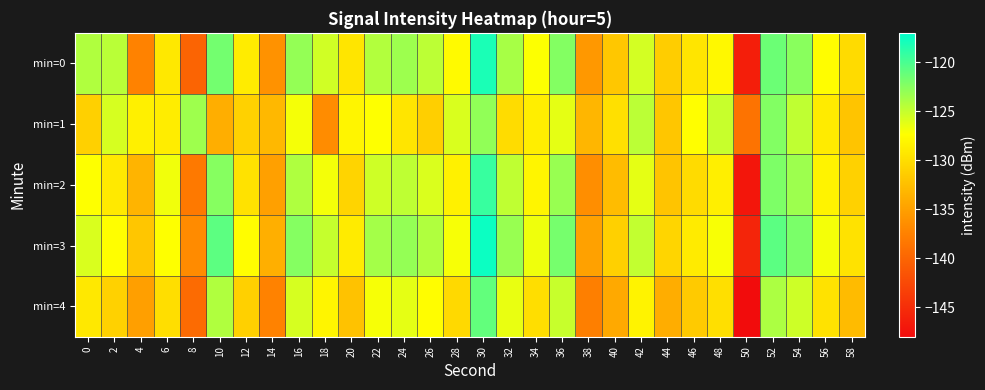

Reading right to left, list all the values displayed in this chart.

min=0: 58=-130.3	56=-127.5	54=-122.6	52=-121.4	50=-146.3	48=-127.9	46=-129.5	44=-131.3	42=-125.6	40=-131.8	38=-135.6	36=-122.4	34=-127.2	32=-123.8	30=-118.1	28=-127.7	26=-124.6	24=-123.4	22=-124.2	20=-129.5	18=-125.4	16=-123.0	14=-136.1	12=-128.8	10=-121.7	8=-140.1	6=-129.1	4=-137.4	2=-124.6	0=-124.1
min=1: 58=-132.1	56=-128.9	54=-124.8	52=-122.3	50=-138.7	48=-125.1	46=-127.4	44=-131.9	42=-124.6	40=-129.8	38=-133.2	36=-126.3	34=-128.7	32=-130.1	30=-122.9	28=-125.8	26=-131.2	24=-129.4	22=-127.3	20=-128.1	18=-136.6	16=-126.9	14=-133.0	12=-131.0	10=-133.9	8=-123.4	6=-128.7	4=-128.5	2=-125.7	0=-131.1
min=2: 58=-131.0	56=-128.3	54=-123.4	52=-122.1	50=-147.1	48=-128.6	46=-130.2	44=-132.1	42=-126.3	40=-132.7	38=-136.4	36=-123.2	34=-128.1	32=-124.8	30=-119.3	28=-128.5	26=-125.9	24=-124.7	22=-125.4	20=-130.8	18=-126.9	16=-124.1	14=-135.0	12=-129.7	10=-122.5	8=-138.2	6=-126.8	4=-133.4	2=-129.1	0=-127.3
min=3: 58=-129.6	56=-126.9	54=-122.0	52=-120.7	50=-145.8	48=-127.1	46=-128.9	44=-130.7	42=-124.9	40=-131.1	38=-134.9	36=-121.8	34=-126.7	32=-123.2	30=-117.5	28=-127.0	26=-124.2	24=-123.0	22=-123.7	20=-128.9	18=-125.0	16=-122.4	14=-133.8	12=-127.5	10=-120.8	8=-136.7	6=-127.3	4=-131.9	2=-127.4	0=-125.8
min=4: 58=-132.8	56=-129.6	54=-125.3	52=-124.0	50=-148.4	48=-129.9	46=-131.6	44=-133.9	42=-128.3	40=-134.3	38=-137.7	36=-125.1	34=-130.0	32=-126.5	30=-121.0	28=-130.4	26=-127.5	24=-126.3	22=-127.0	20=-132.2	18=-128.1	16=-125.7	14=-137.4	12=-131.1	10=-124.2	8=-139.5	6=-130.0	4=-135.1	2=-131.0	0=-129.2